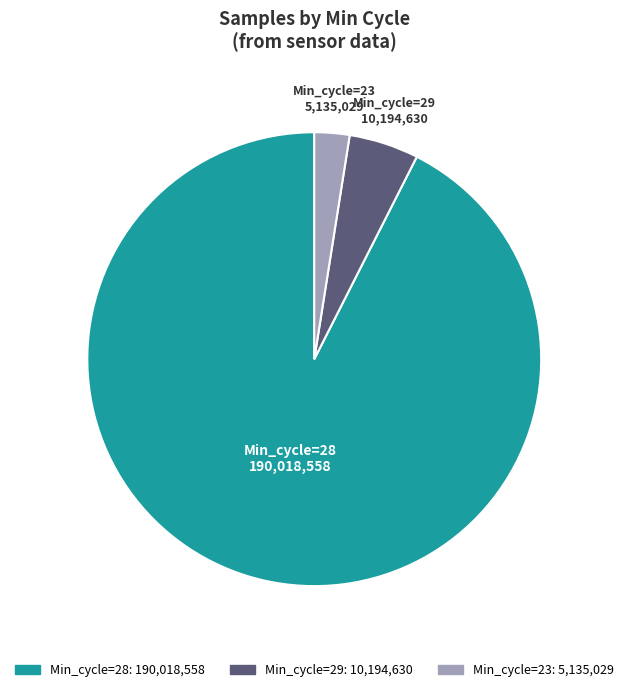

Is there a majority slice in this chart?

Yes